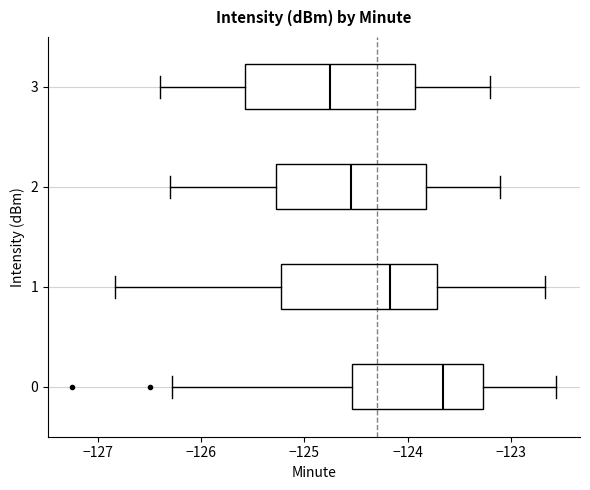

Reading bottom to top, read every box against the x-axis: the position of its median line, the range the box covers, and the ends of its whiskers. The values are not printed on the chart, so give them approximately, as read against the axis.

0: median -123.7, box -124.5 to -123.3, whiskers -126.3 to -122.6
1: median -124.2, box -125.2 to -123.7, whiskers -126.8 to -122.7
2: median -124.5, box -125.3 to -123.8, whiskers -126.3 to -123.1
3: median -124.7, box -125.6 to -123.9, whiskers -126.4 to -123.2